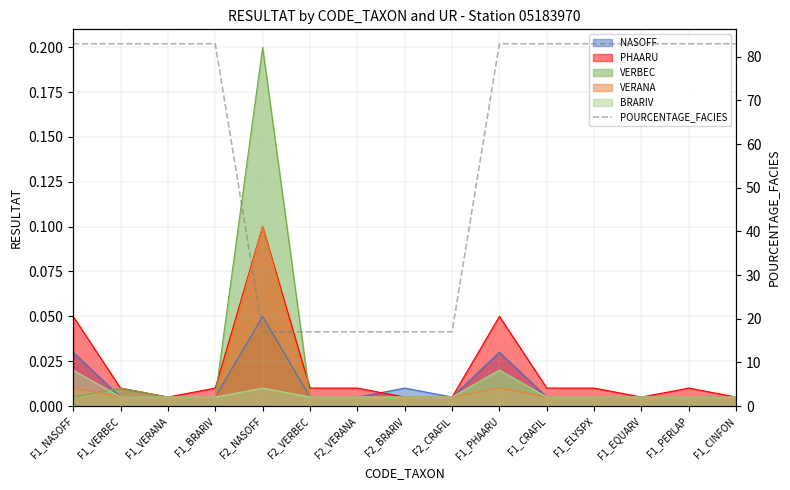

Where is the data nearest to the value 50?

F1_NASOFF